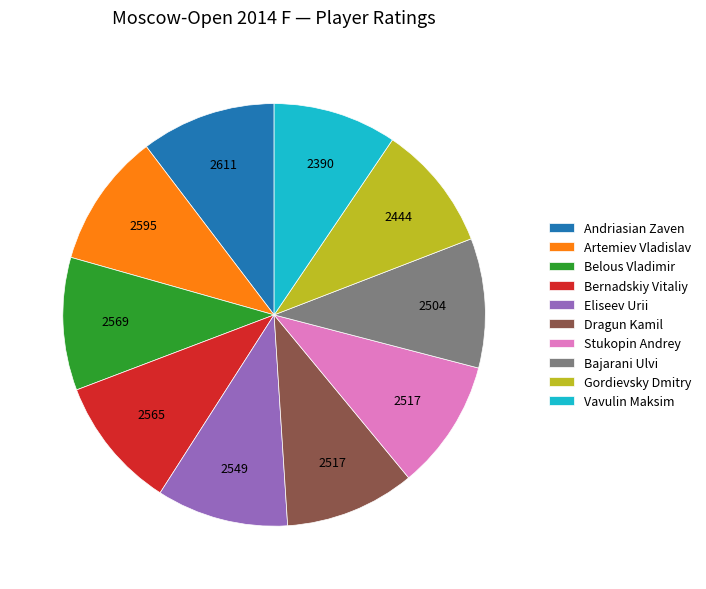

Is there a majority slice in this chart?

No